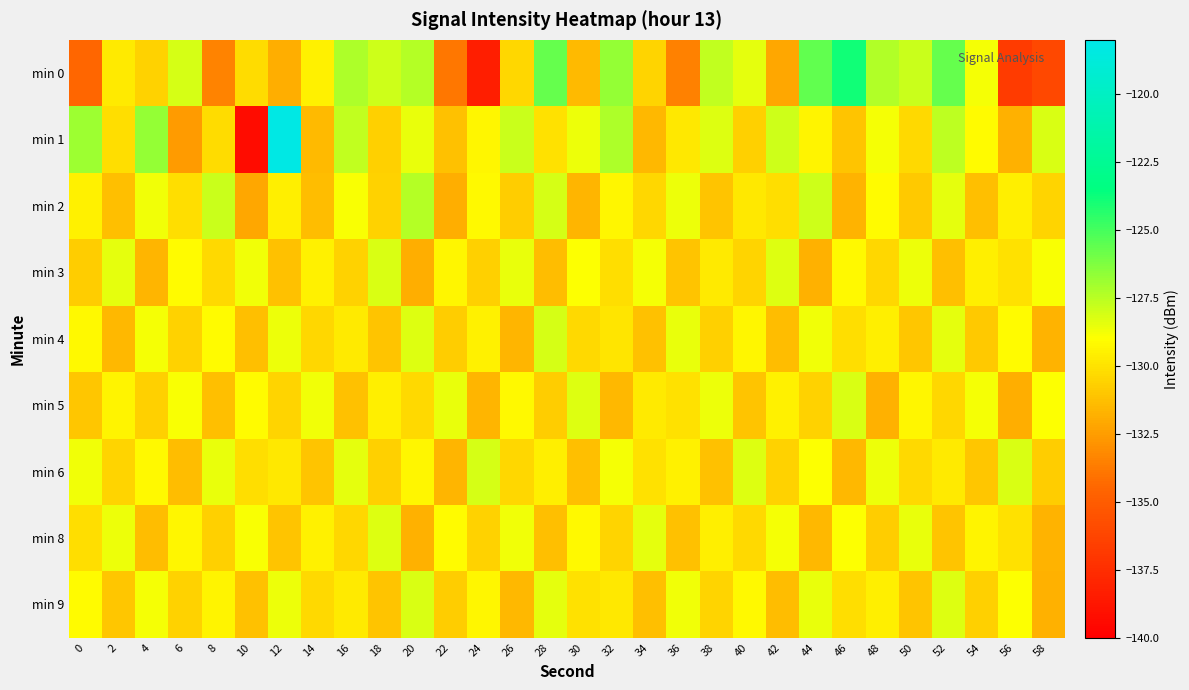

Which category has the lowest value across all series?

10